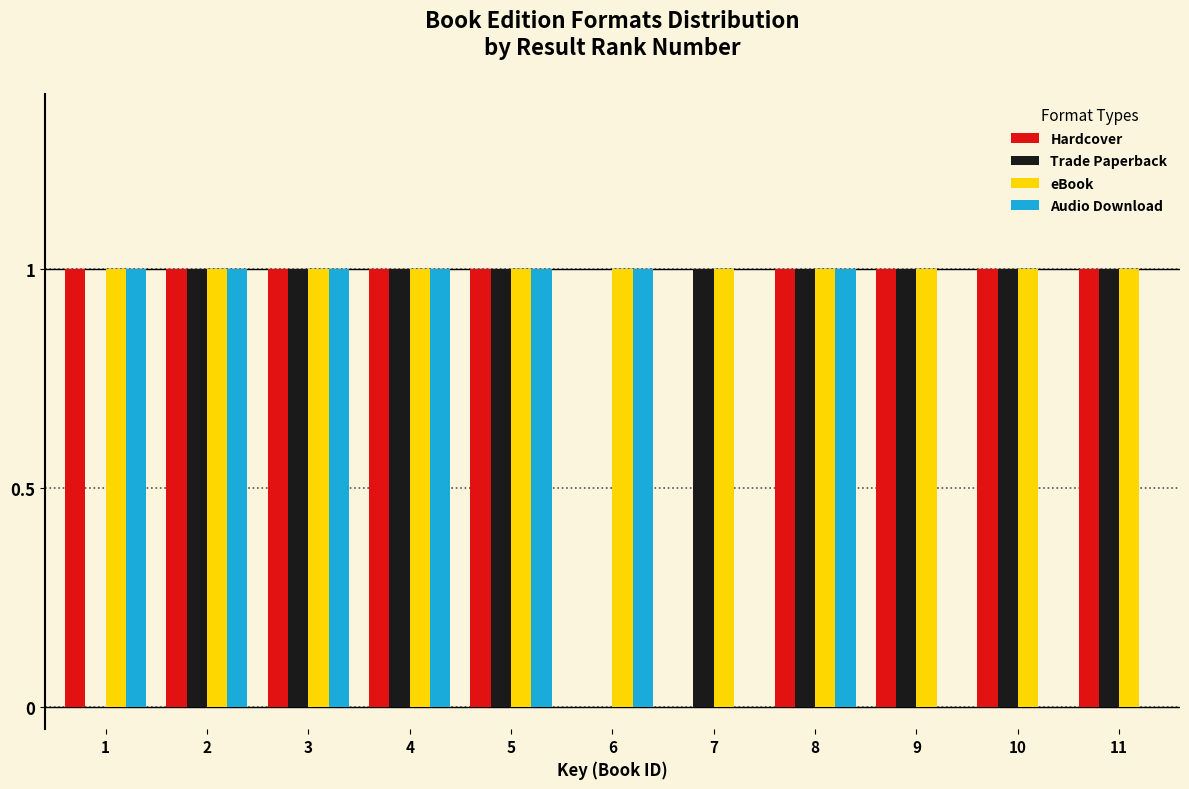

Between 3 and 11, which series saw the biggest shift?

Audio Download